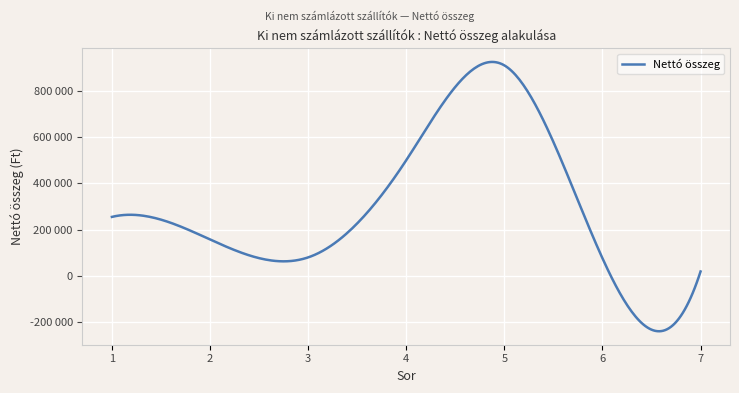

Rank the categories by value from lowest to highest.

7, 6, 3, 2, 1, 4, 5